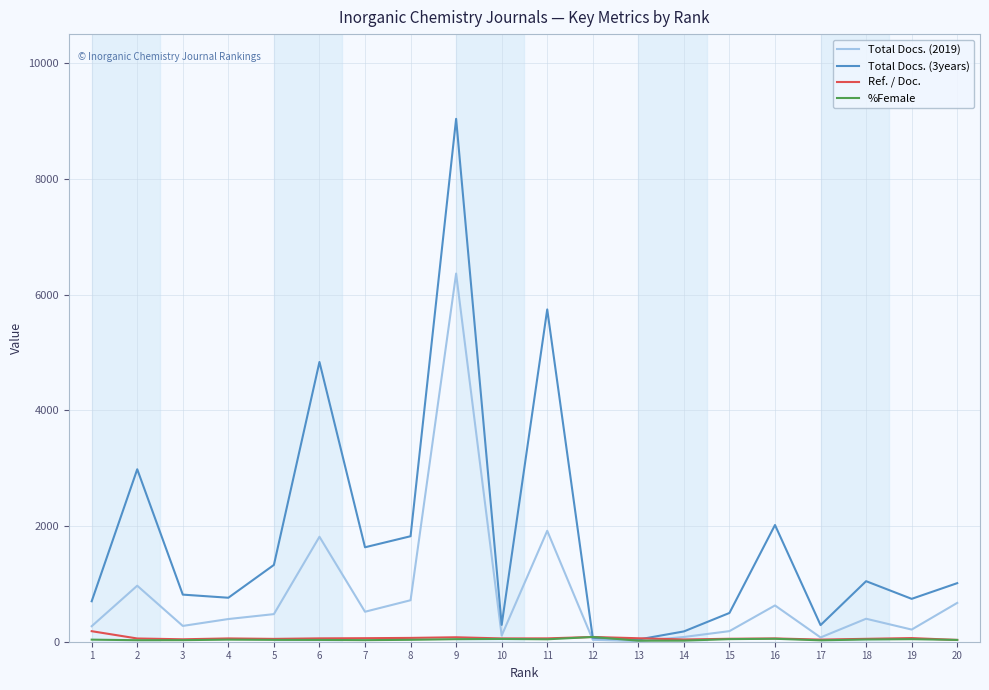

Which series has the largest range (max minus min)?

Total Docs. (3years)